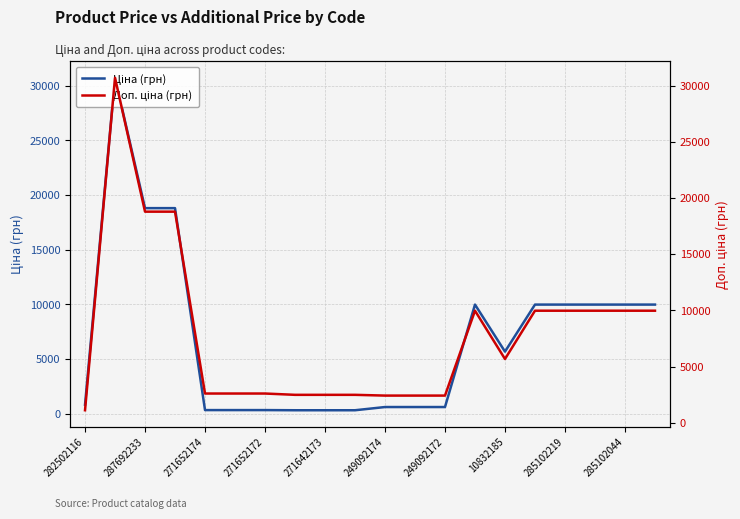

The value of Доп. ціна (грн) at 11 is 2414.8. True or false?

True